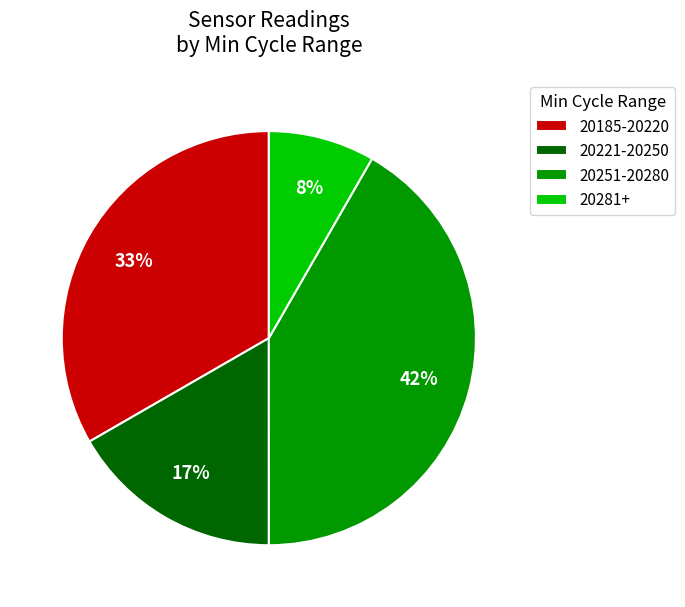

Approximately how many times larger is the value at 20221-20250 compared to 20185-20220?

0.5